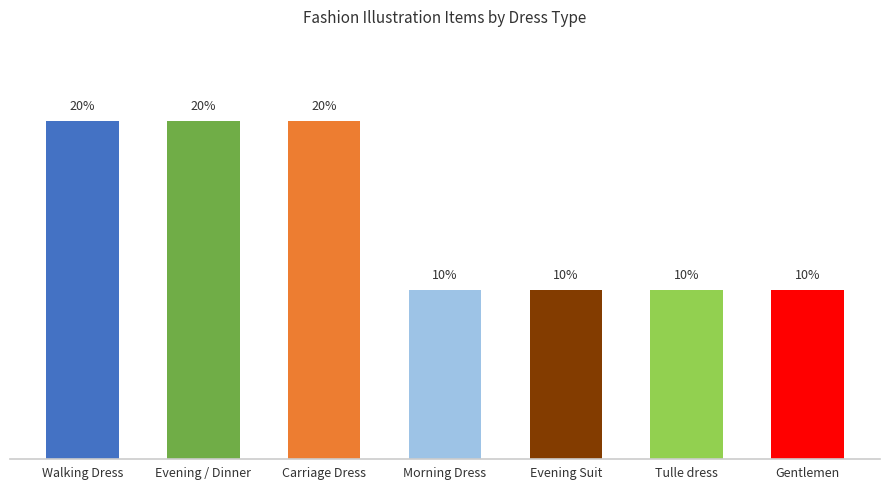

Are the bars horizontal?

No